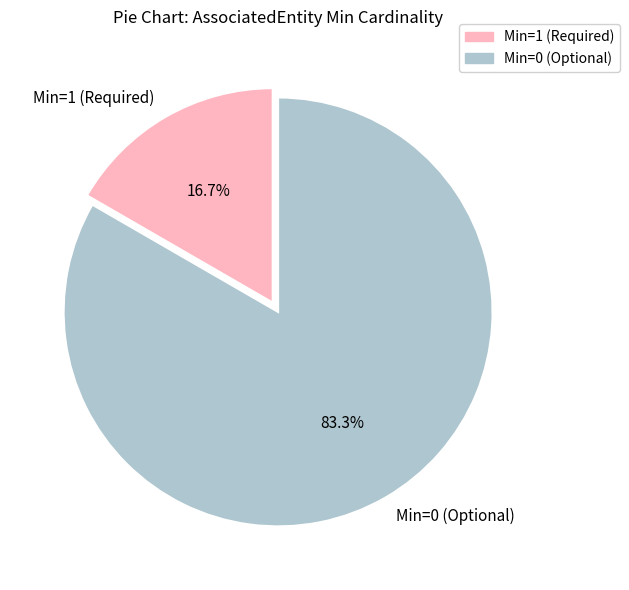

What is the total percentage of Min=0 (Optional) and Min=1 (Required)?

100.0%